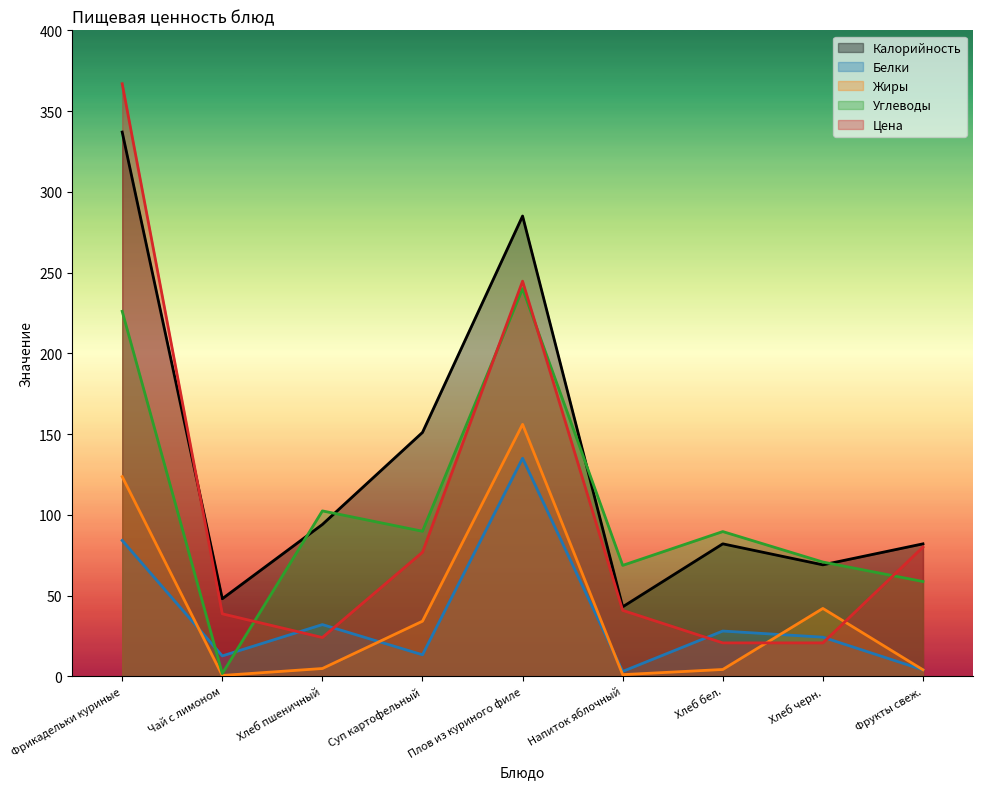

What is the difference between the maximum and minimum values in the Калорийность series?

294.0